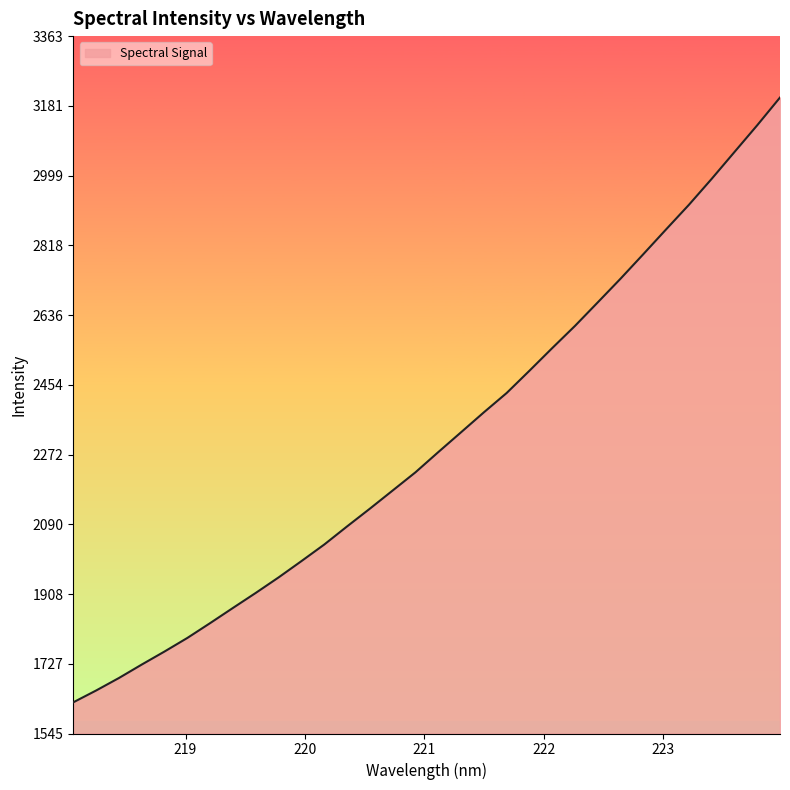

What is the smallest value displayed?

1626.0